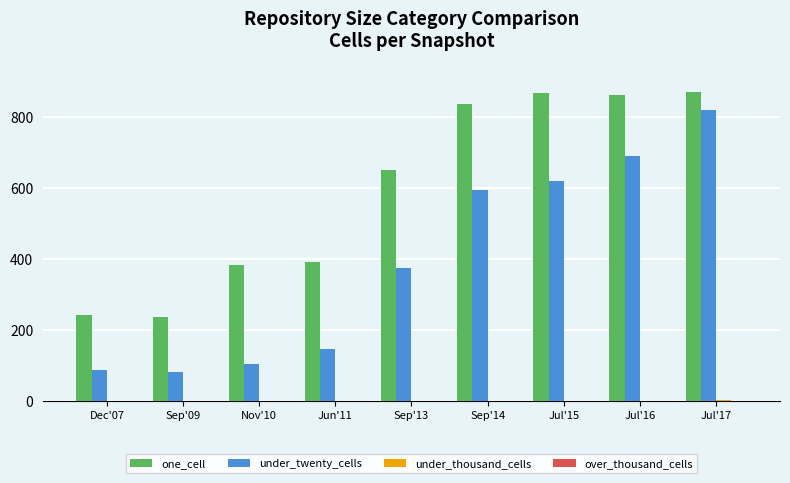

Which series has the largest total across all categories?

one_cell